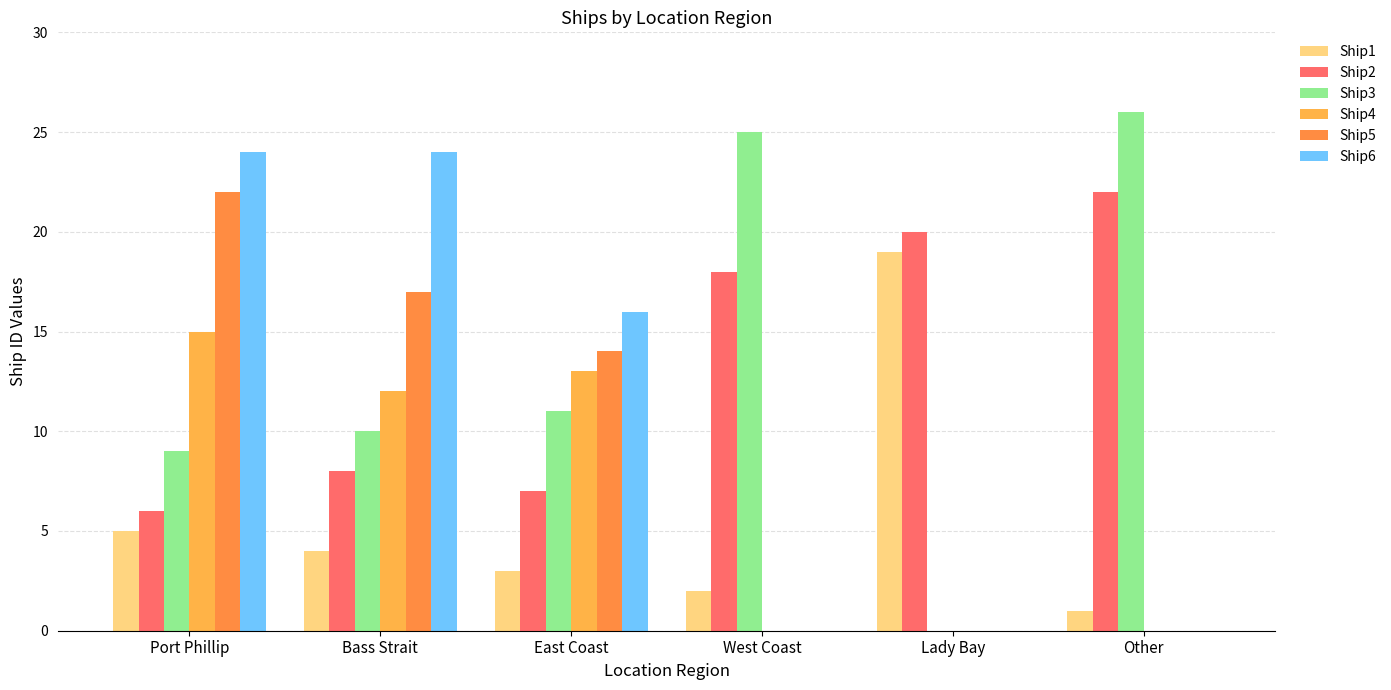

Which series has the largest total across all categories?

Ship2